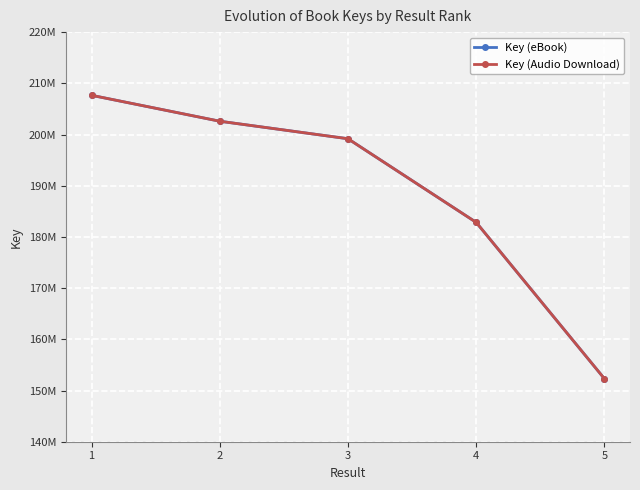

At how many categories does at least one series exceed 192154992?

3